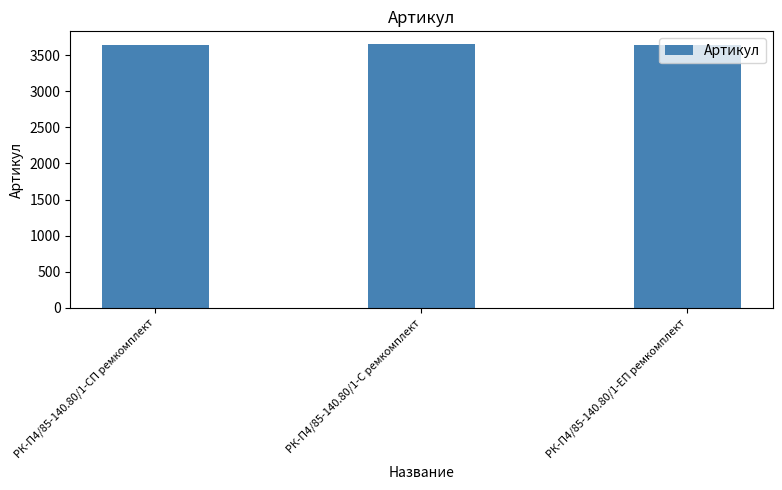

What is the greatest value displayed?

3649